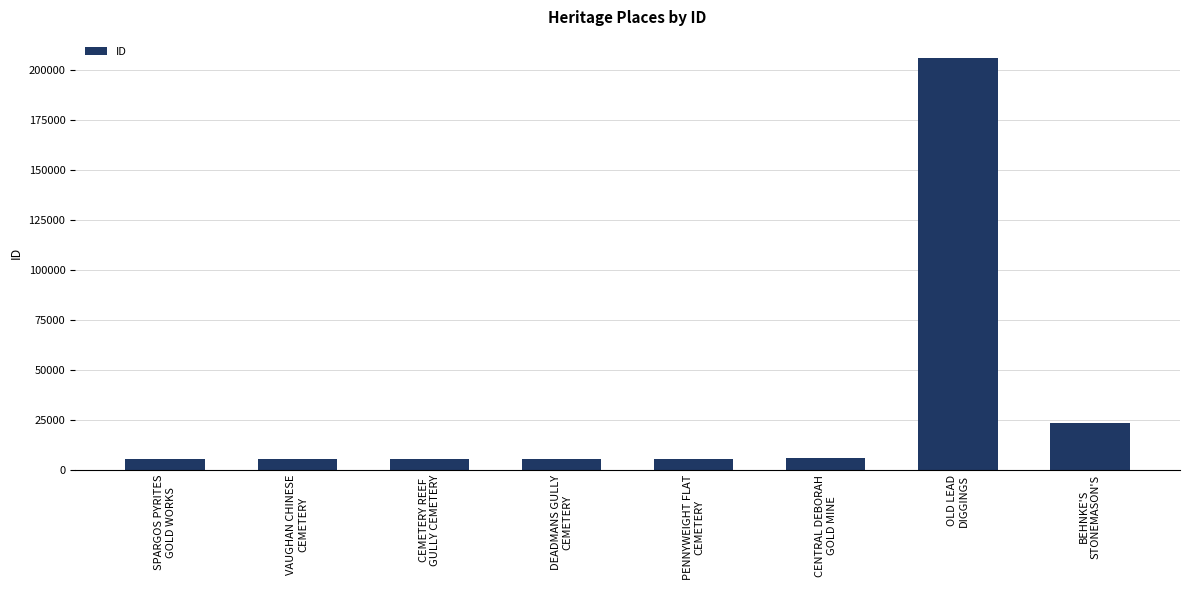

What is the change in value from SPARGOS PYRITES
GOLD WORKS to CENTRAL DEBORAH
GOLD MINE?

+746